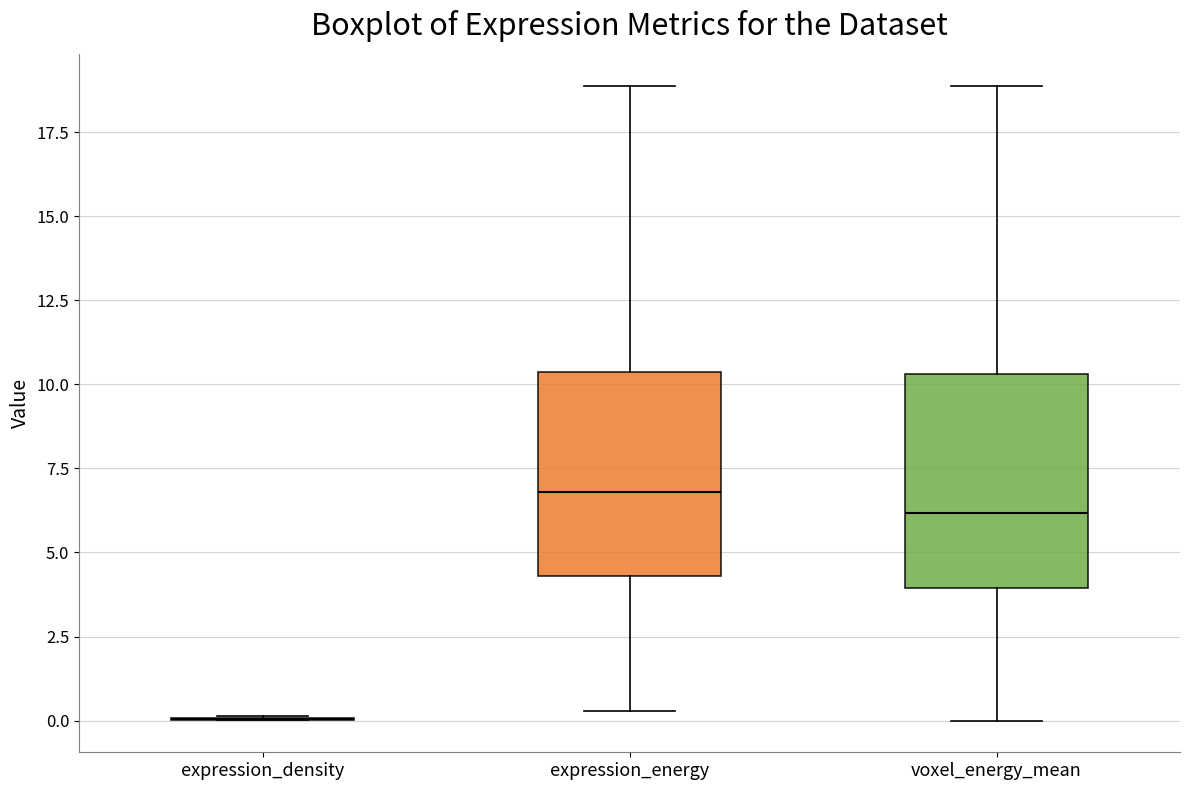

Where does the upper whisker of the box for expression_energy end on the y-axis? The values are not printed on the chart, so give them approximately, as read against the axis.

19.0